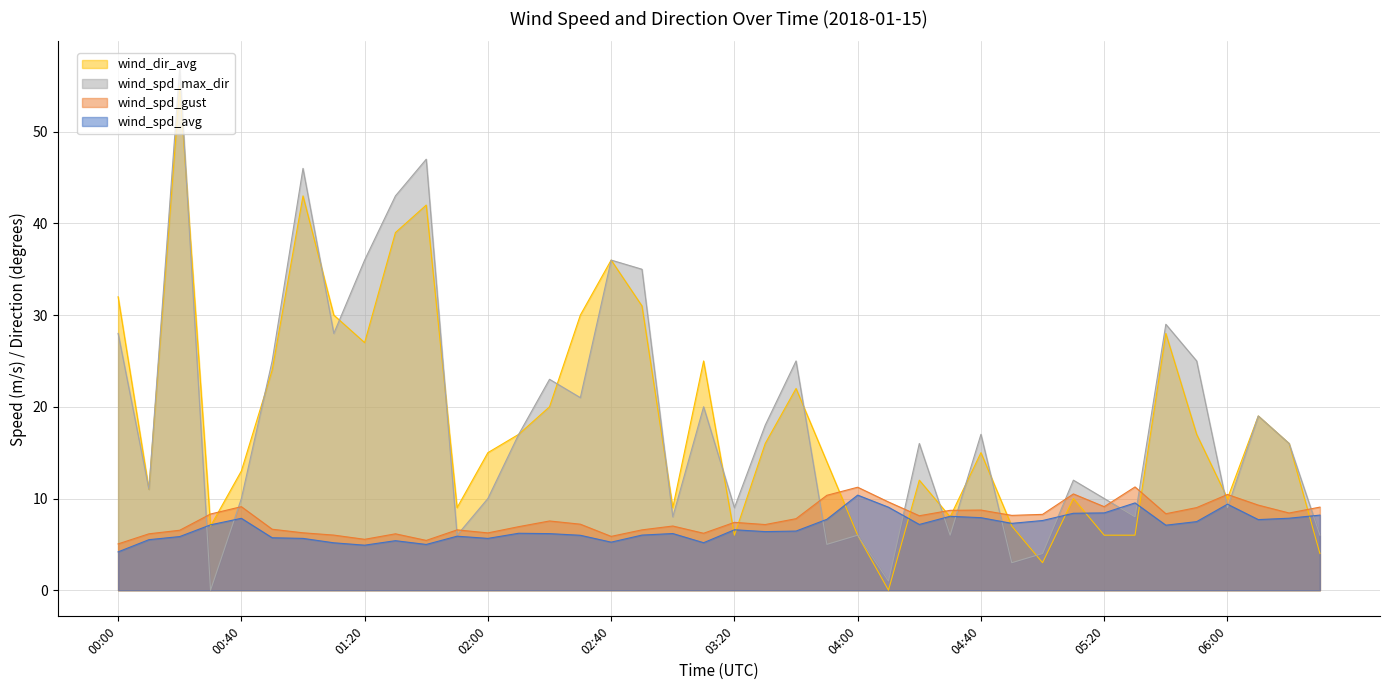

What is the value of the wind_spd_max_dir point at the 36th from the left?

25.0